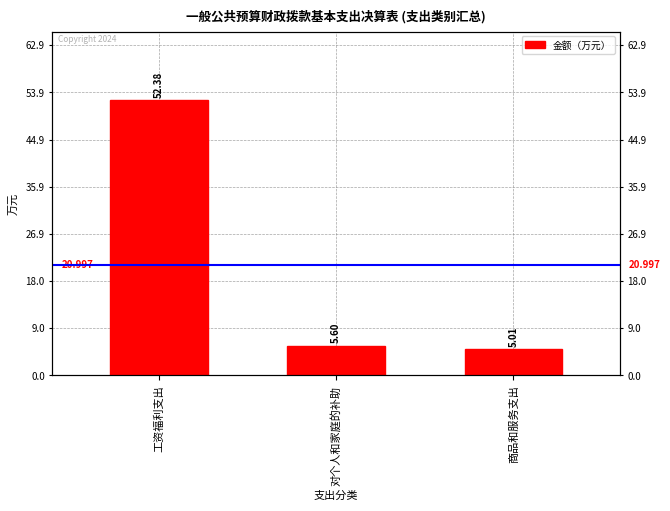

What is the difference between the values at 商品和服务支出 and 对个人和家庭的补助?

0.6